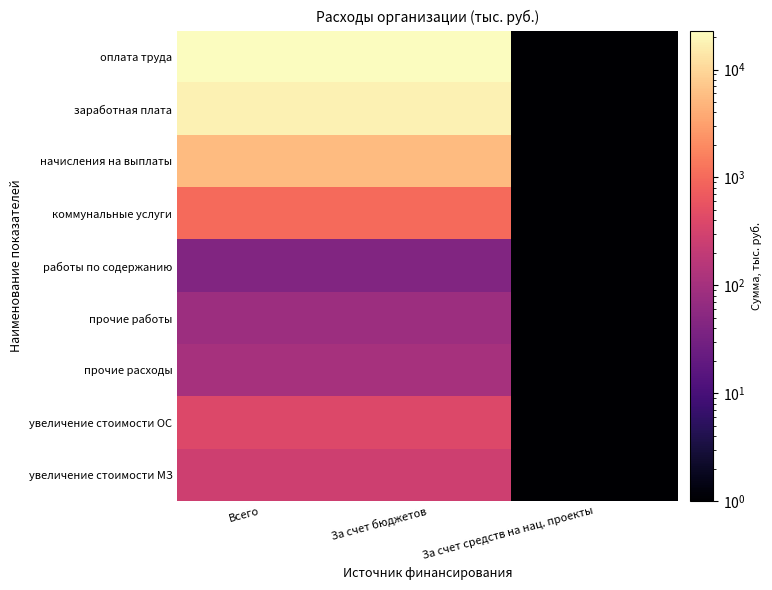

Reading right to left, what are all the values shown in this chart?

оплата труда: За счет средств на нац. проекты=0.1	За счет бюджетов=22970.0	Всего=22970.0
заработная плата: За счет средств на нац. проекты=0.1	За счет бюджетов=17465.0	Всего=17465.0
начисления на выплаты: За счет средств на нац. проекты=0.1	За счет бюджетов=5505.0	Всего=5505.0
коммунальные услуги: За счет средств на нац. проекты=0.1	За счет бюджетов=1016.0	Всего=1016.0
работы по содержанию: За счет средств на нац. проекты=0.1	За счет бюджетов=42.0	Всего=42.0
прочие работы: За счет средств на нац. проекты=0.1	За счет бюджетов=81.0	Всего=81.0
прочие расходы: За счет средств на нац. проекты=0.1	За счет бюджетов=105.0	Всего=105.0
увеличение стоимости ОС: За счет средств на нац. проекты=0.1	За счет бюджетов=395.0	Всего=395.0
увеличение стоимости МЗ: За счет средств на нац. проекты=0.1	За счет бюджетов=264.0	Всего=264.0